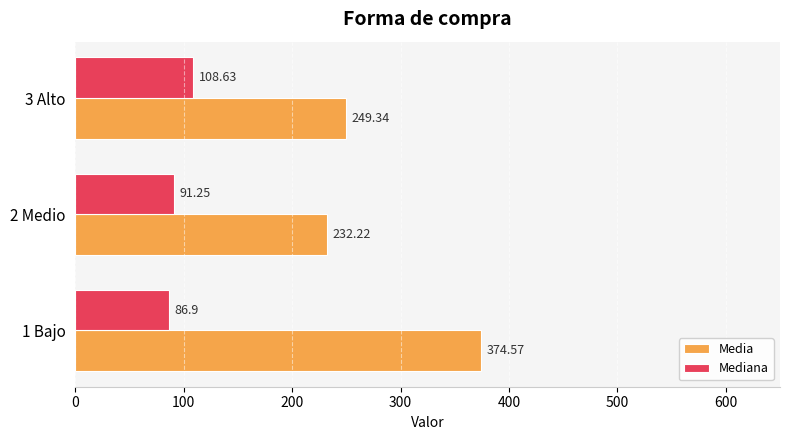

Which series has the largest range (max minus min)?

Media